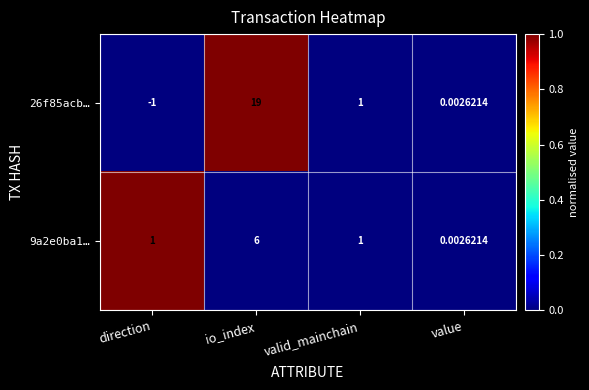

At which label is 26f85acb… closest to 9?

valid_mainchain